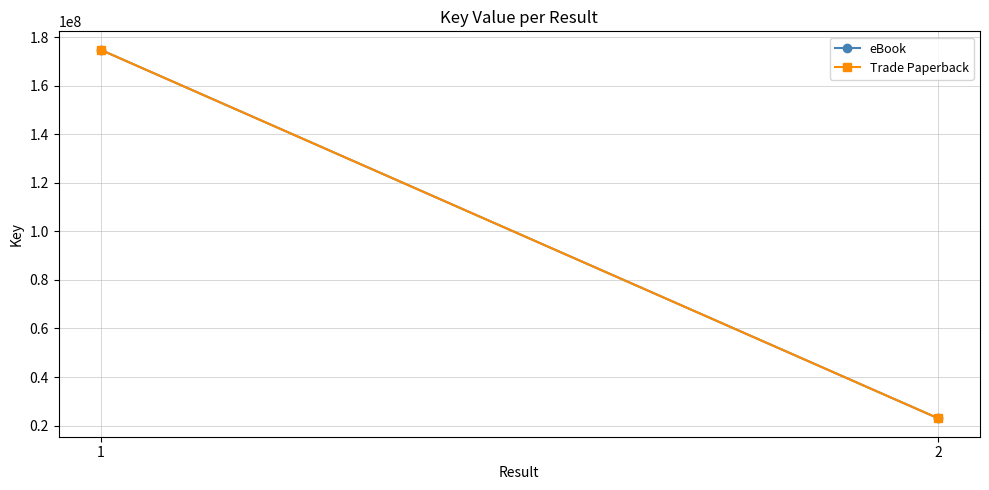

What is the total value across all series at 2?

45970288